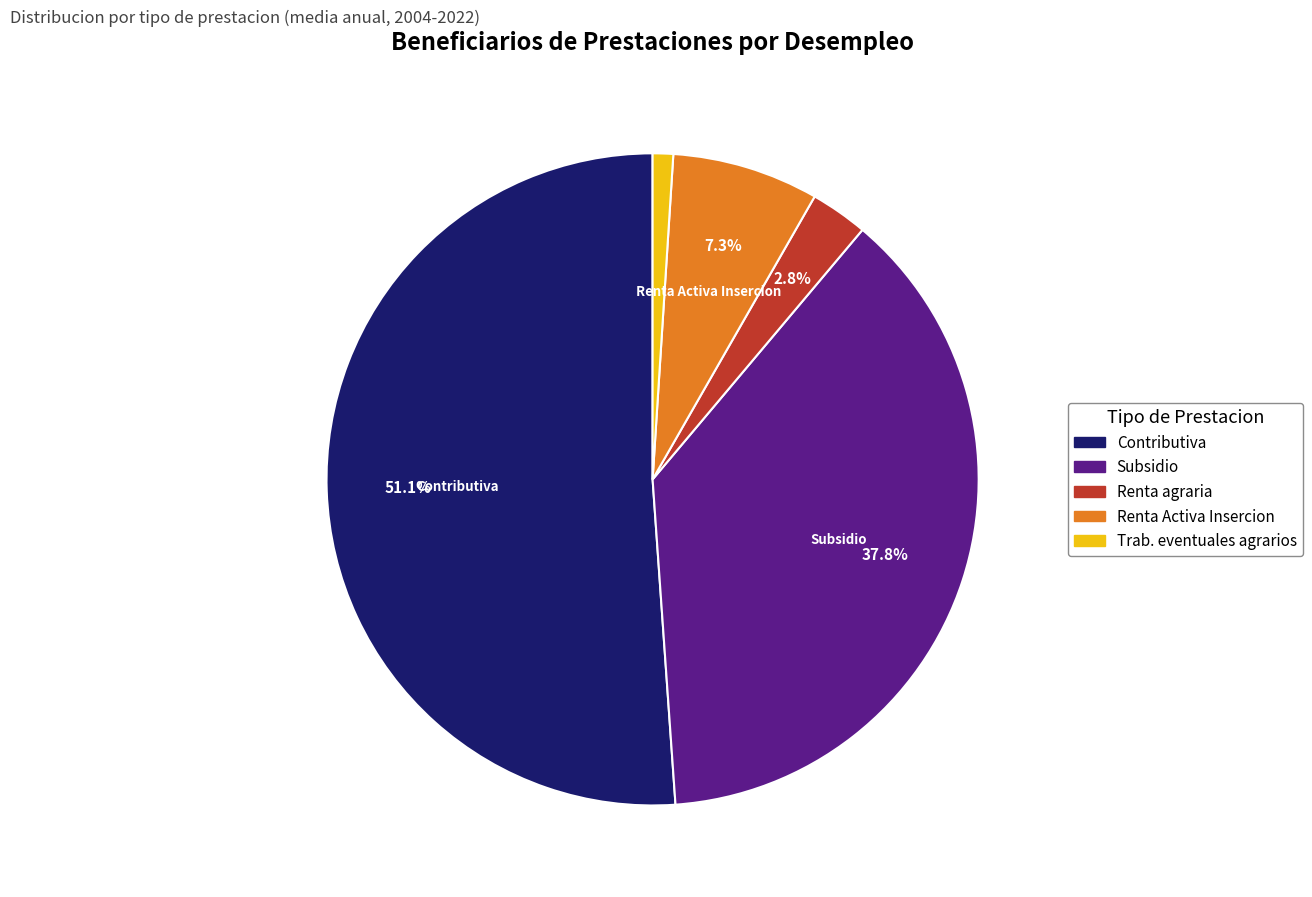

Is there a majority slice in this chart?

Yes